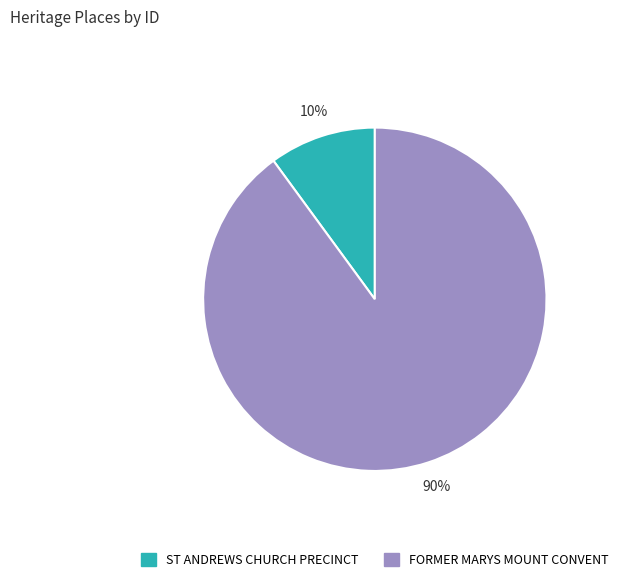

What percentage is the ST ANDREWS CHURCH PRECINCT slice, to the nearest percent?

10%